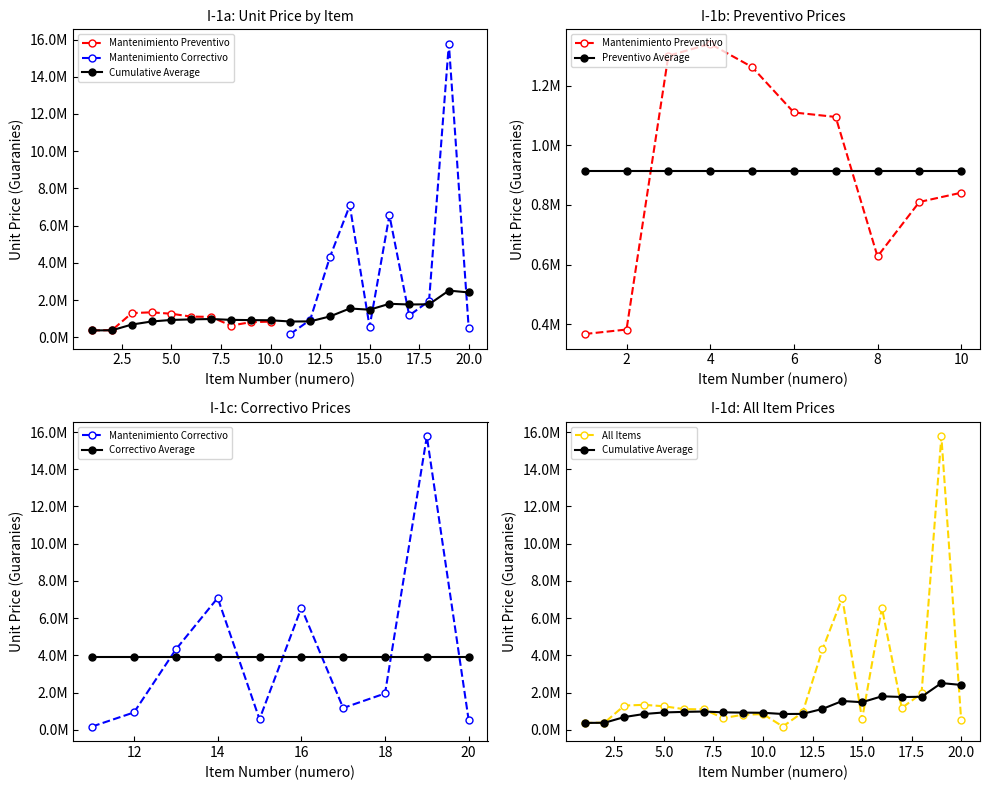

Is it true that the value at 10 is 841000?

True